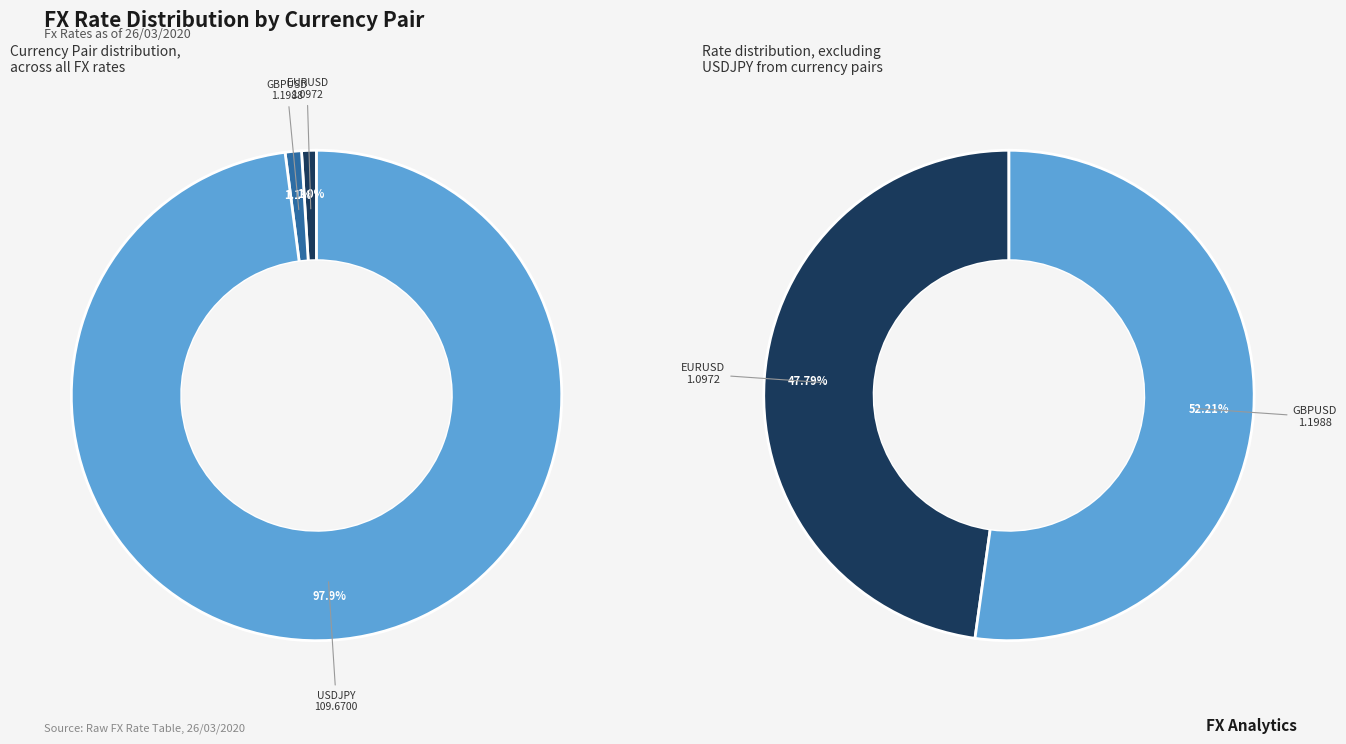

To the nearest percent, what portion does EURUSD represent?

1%